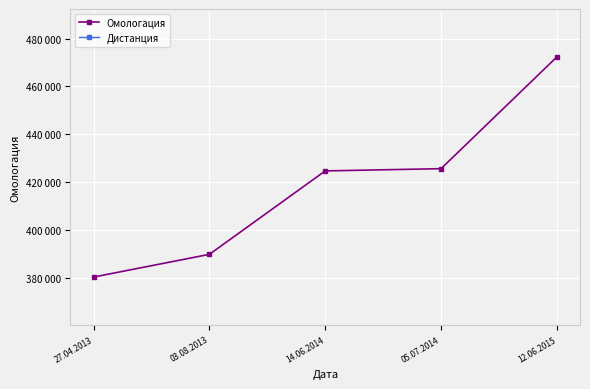

Rank the series by their average value, from highest to lowest.

Омологация, Дистанция